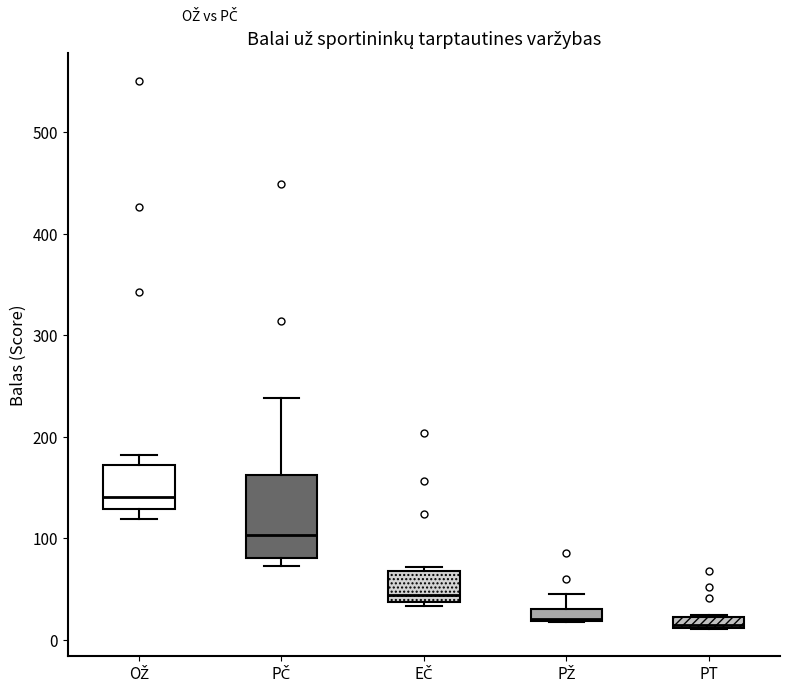

Which box's median line is the highest?

OŽ